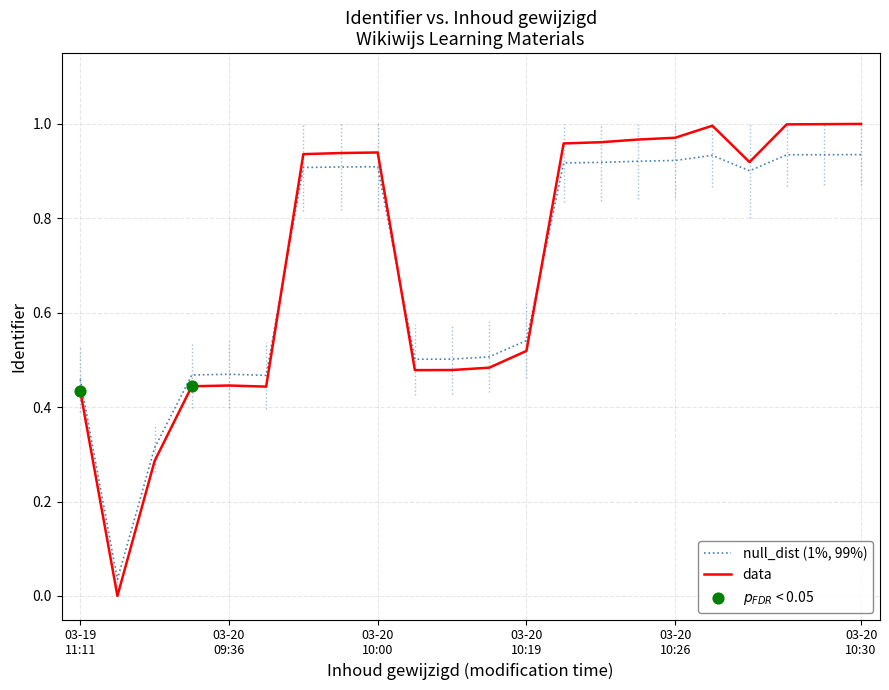

Which series has the largest range (max minus min)?

data